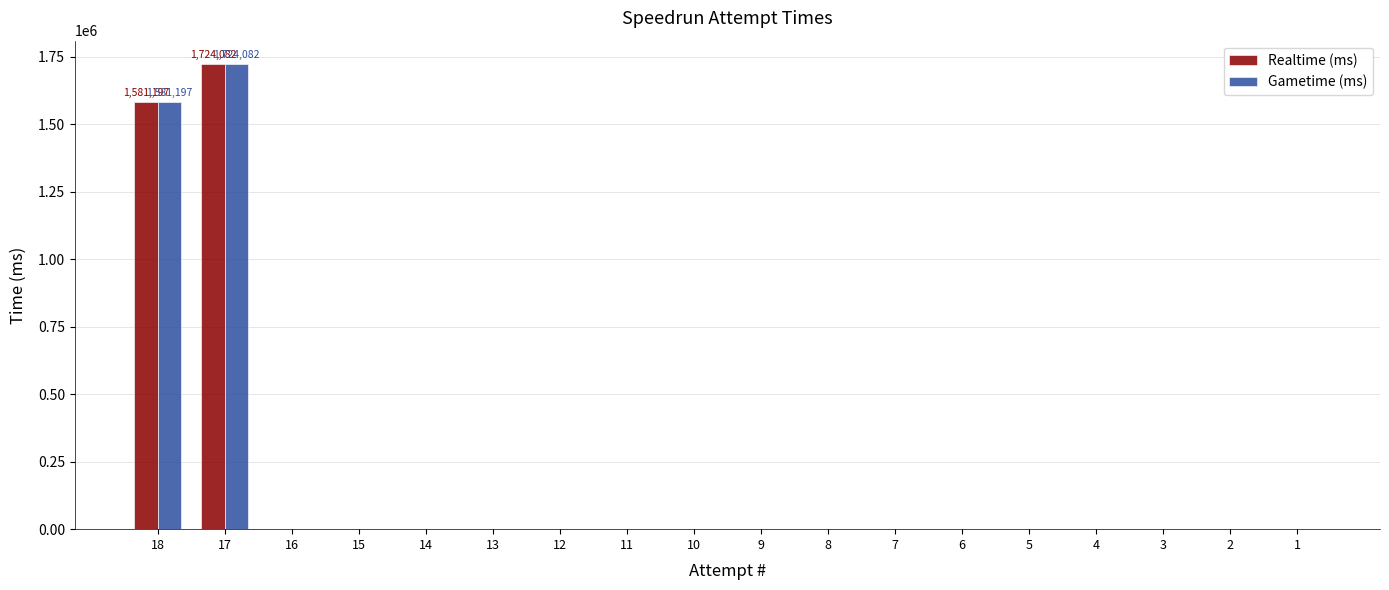

Reading right to left, extract all data points from this chart.

Realtime (ms): 0	0	0	0	0	0	0	0	0	0	0	0	0	0	0	0	1724082	1581197
Gametime (ms): 0	0	0	0	0	0	0	0	0	0	0	0	0	0	0	0	1724082	1581197